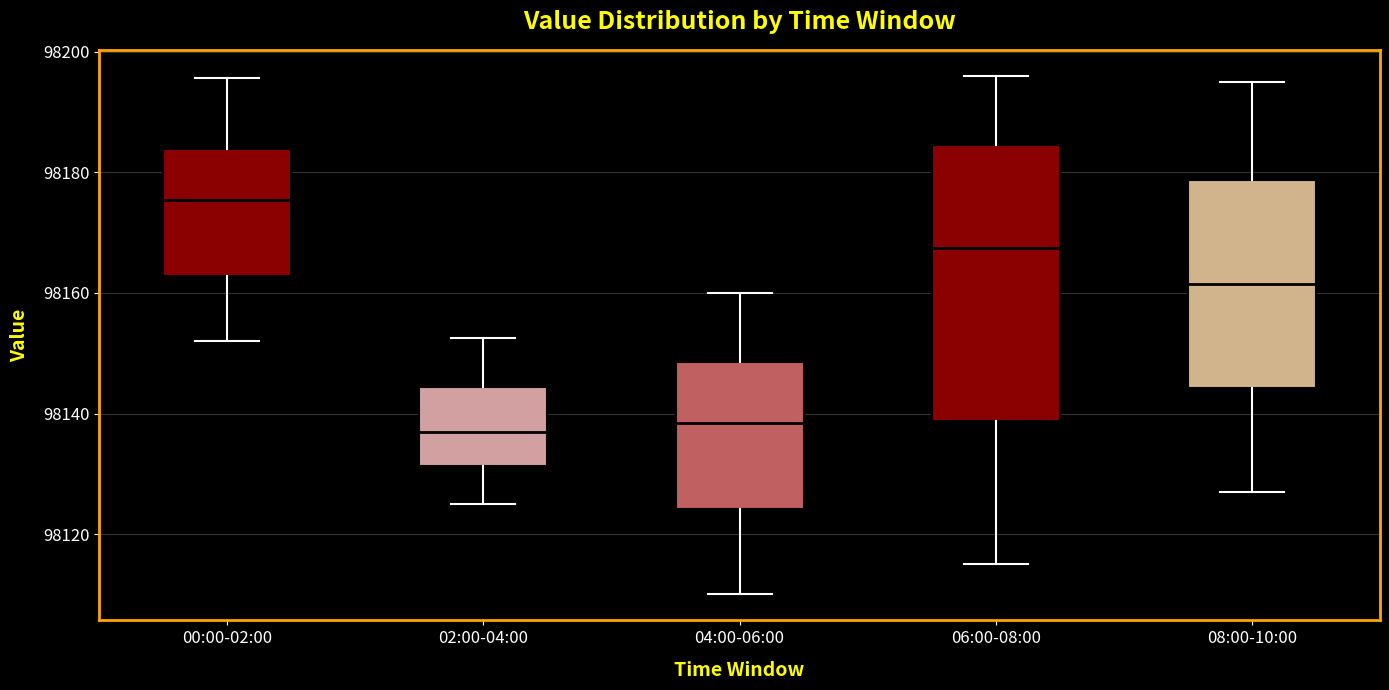

Reading left to right, read every box against the y-axis: the position of its median line, the range the box covers, and the ends of its whiskers. The values are not printed on the chart, so give them approximately, as read against the axis.

00:00-02:00: median 98176, box 98162 to 98184, whiskers 98152 to 98196
02:00-04:00: median 98138, box 98132 to 98144, whiskers 98126 to 98152
04:00-06:00: median 98138, box 98124 to 98148, whiskers 98110 to 98160
06:00-08:00: median 98168, box 98138 to 98184, whiskers 98116 to 98196
08:00-10:00: median 98162, box 98144 to 98178, whiskers 98128 to 98196